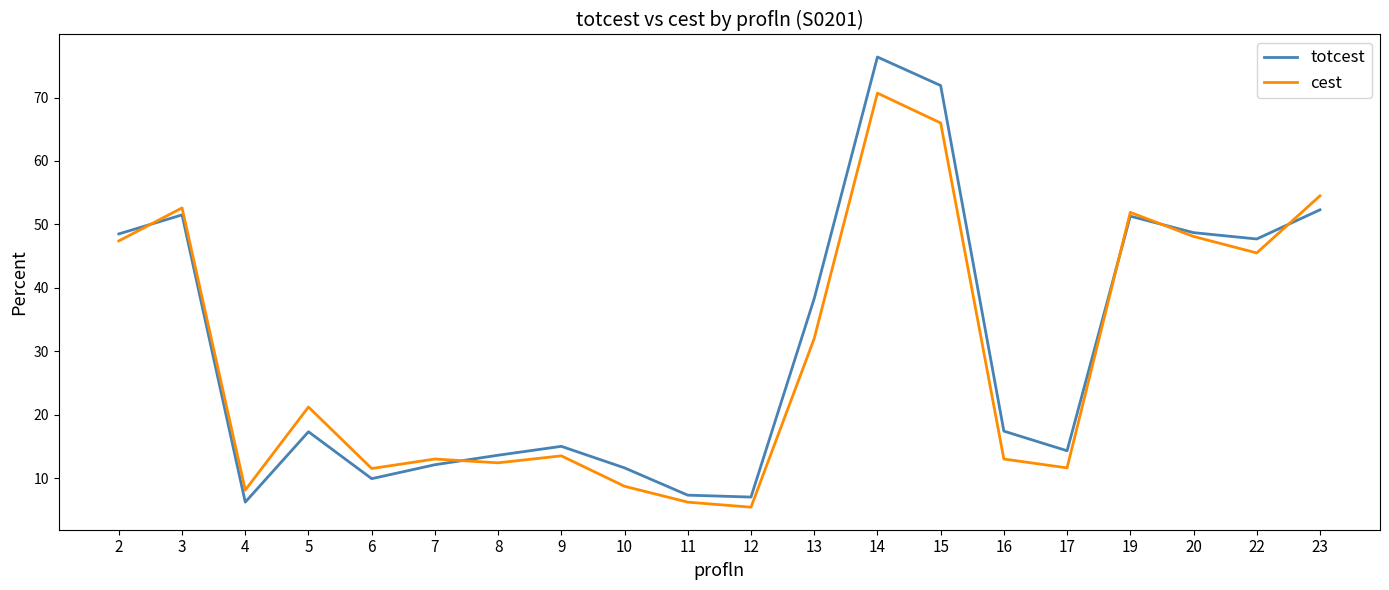

How many interior local valleys does the totcest series have?

5